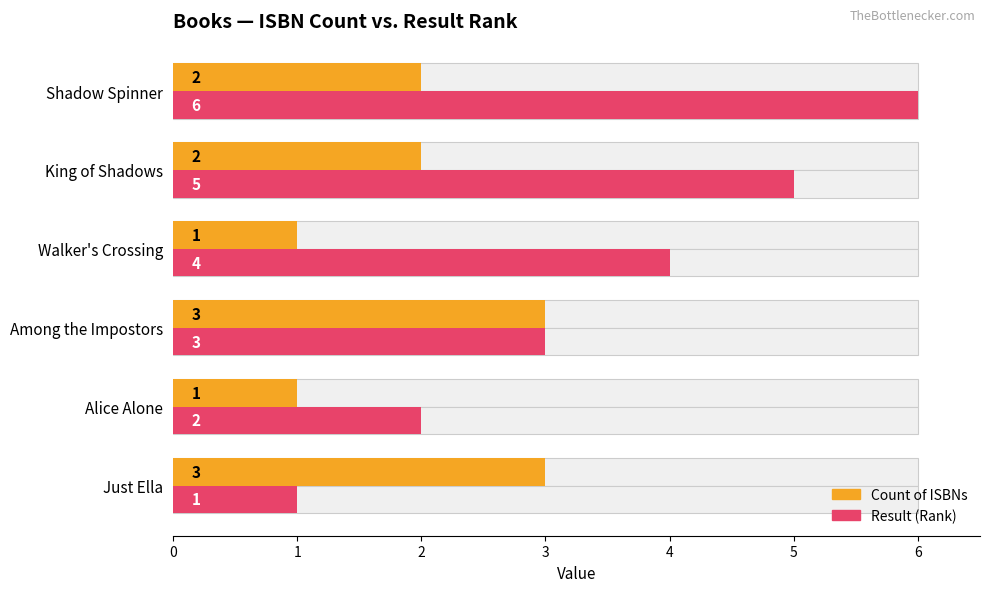

Rank the series at 0 from highest to lowest value.

Count of ISBNs, Result (Rank)